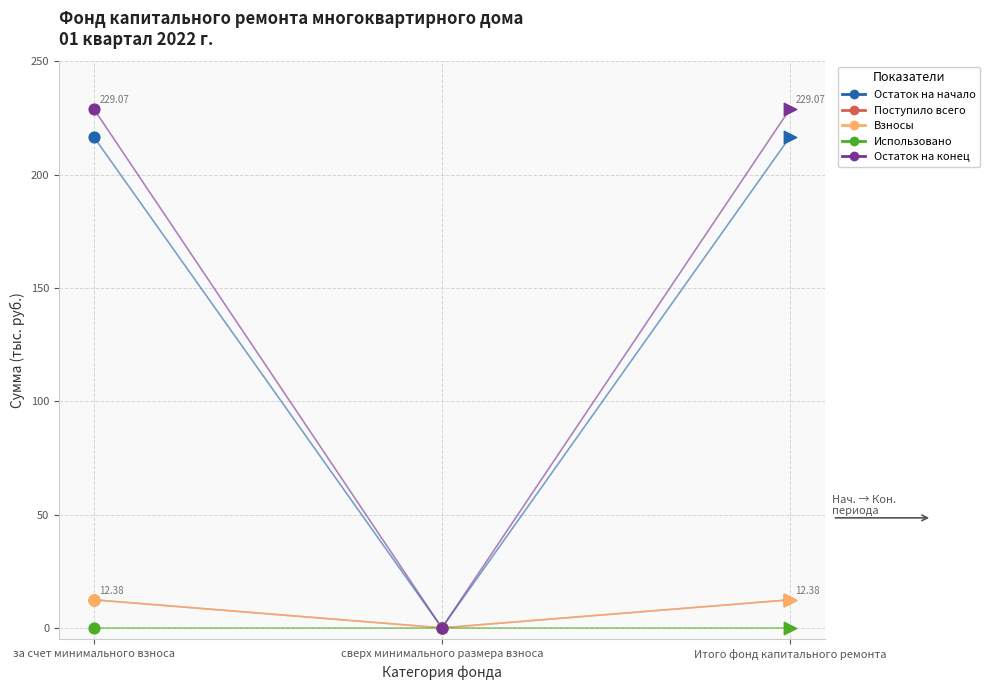

Which series reaches the maximum Y coordinate?

Остаток на конец